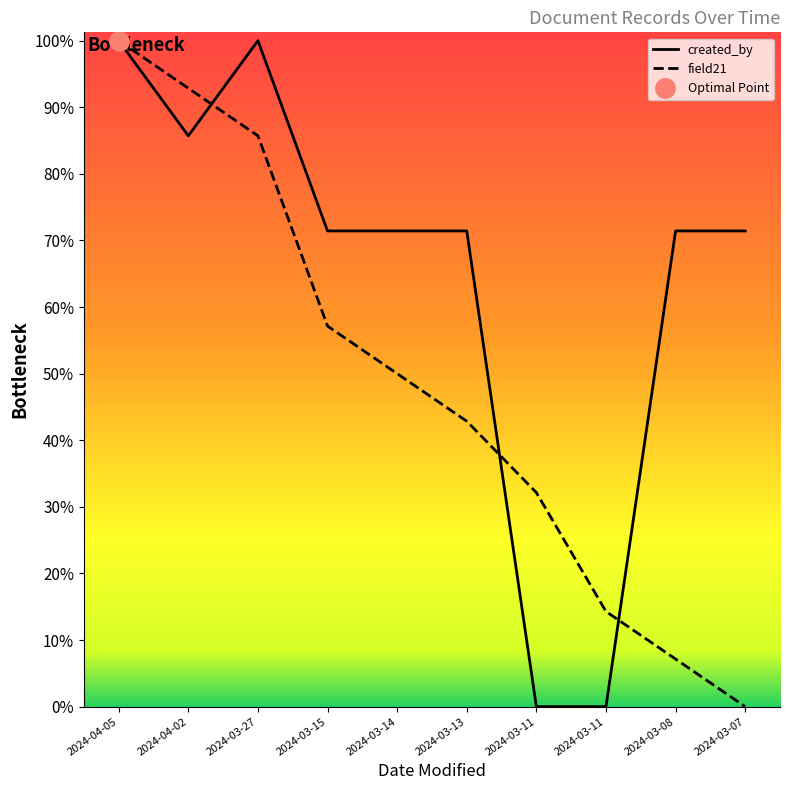

How many series are shown in this chart?

2